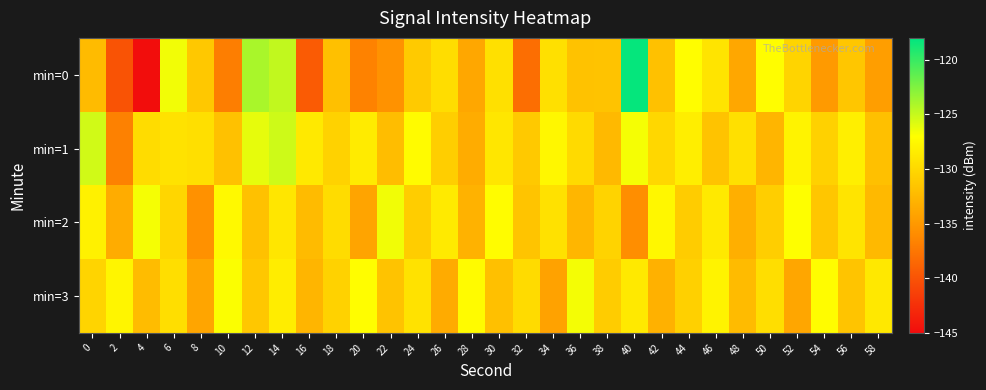

Which has a higher value, 46 or 24?

46